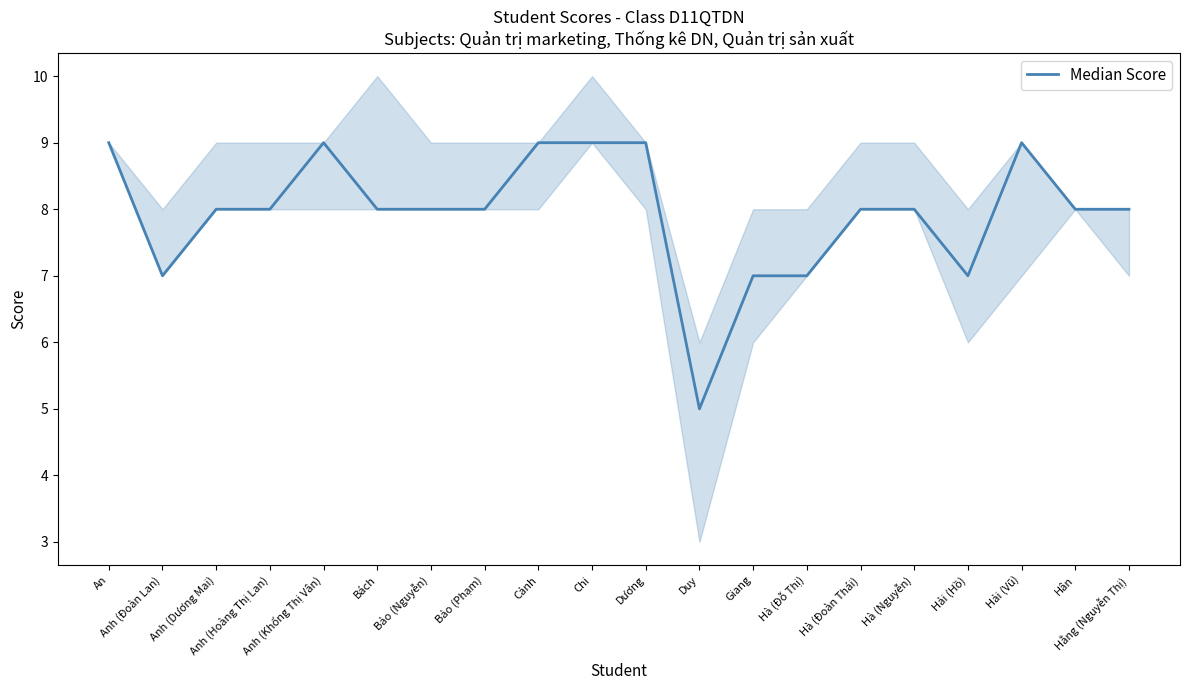

What is the ratio of the value at Dương to the value at An?

1.0